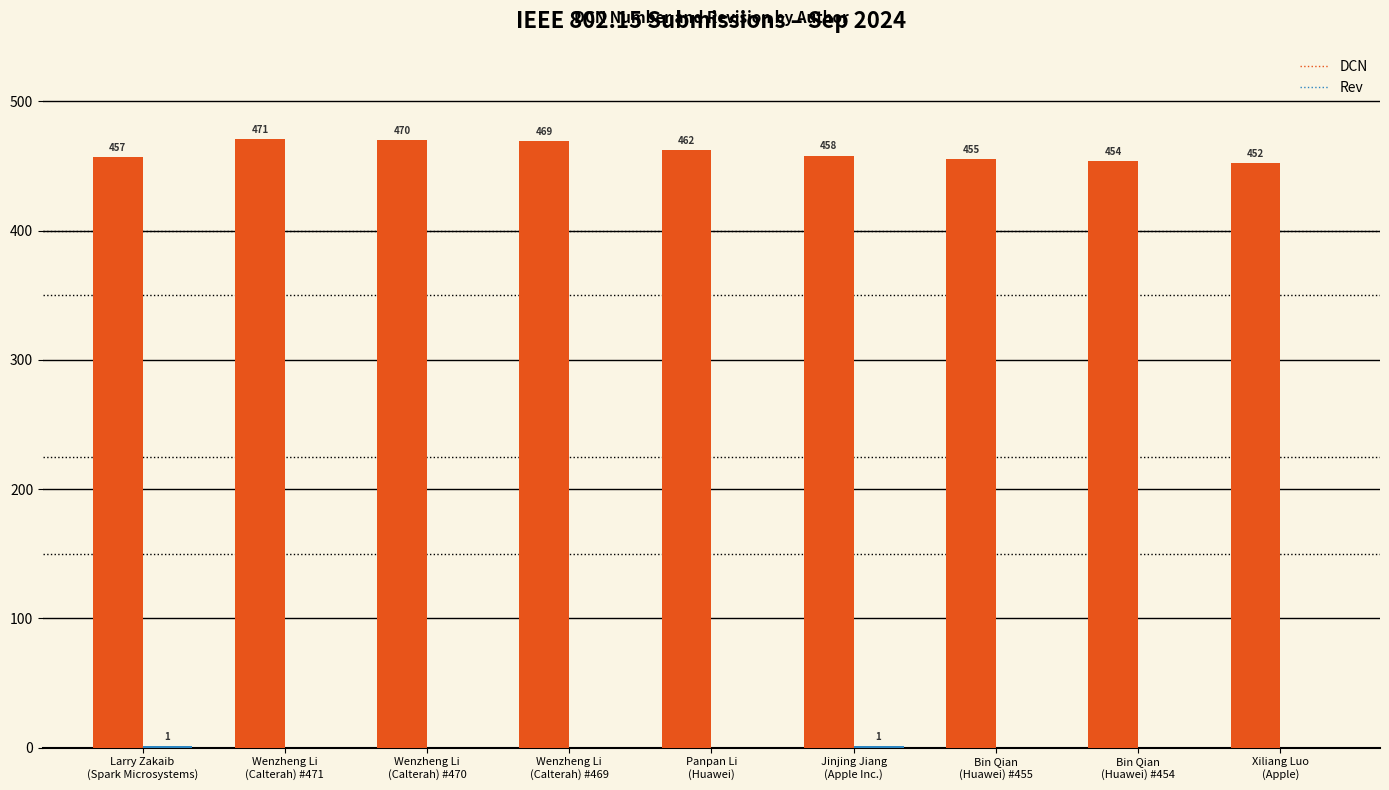

What is the maximum value for DCN?

471